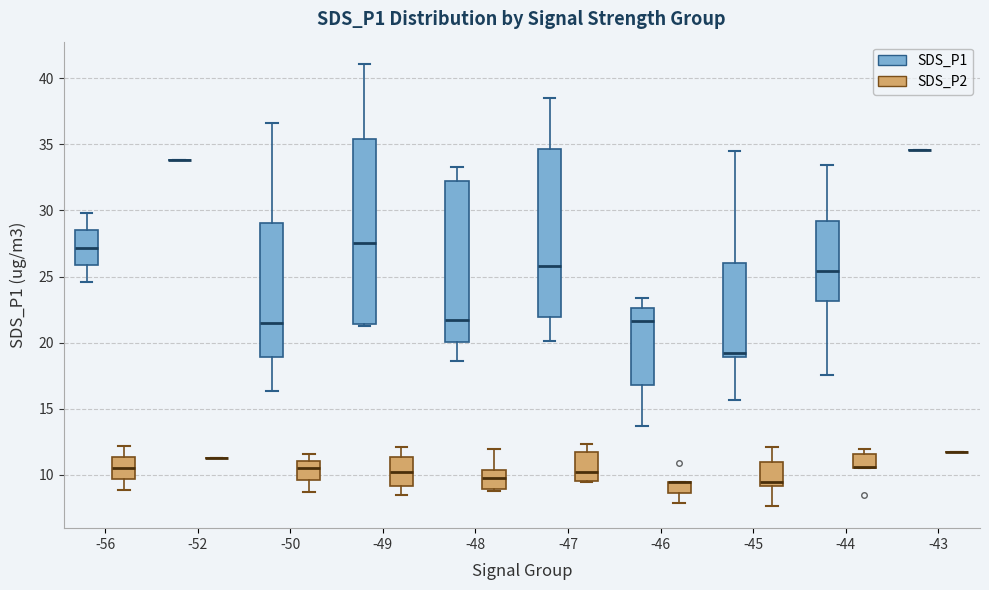

Where does the lower whisker of the box for -47 (SDS_P1) end on the y-axis? The values are not printed on the chart, so give them approximately, as read against the axis.

20.0